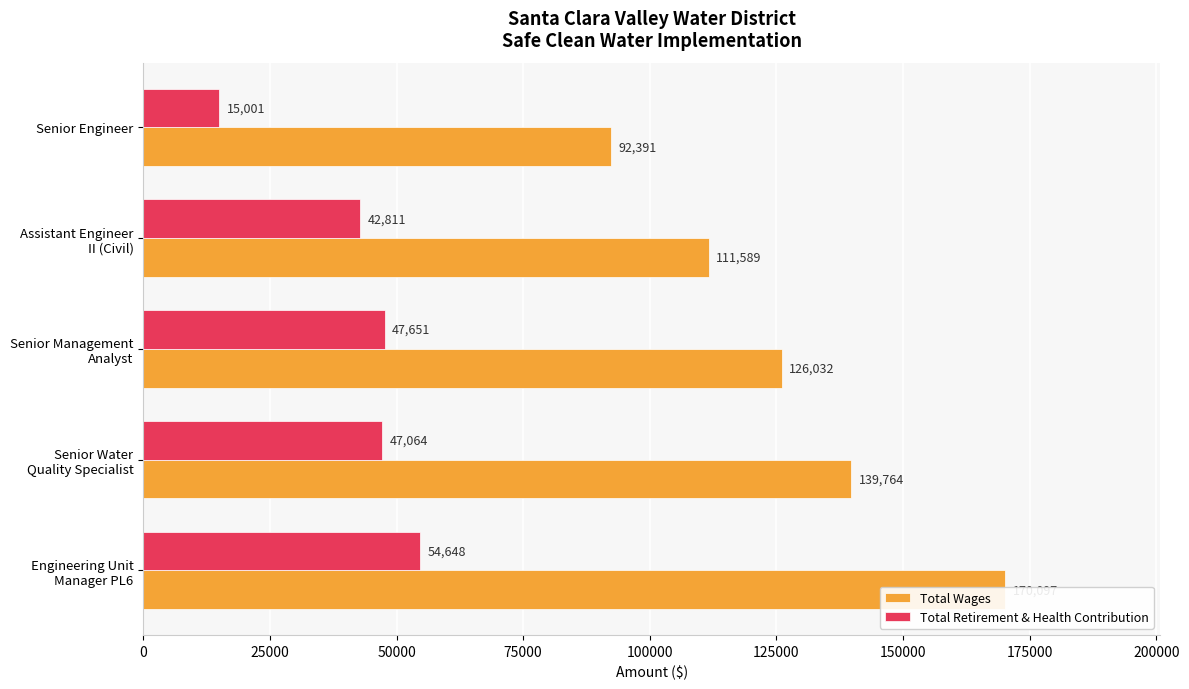

What are all the series names shown in the legend?

Total Wages, Total Retirement & Health Contribution